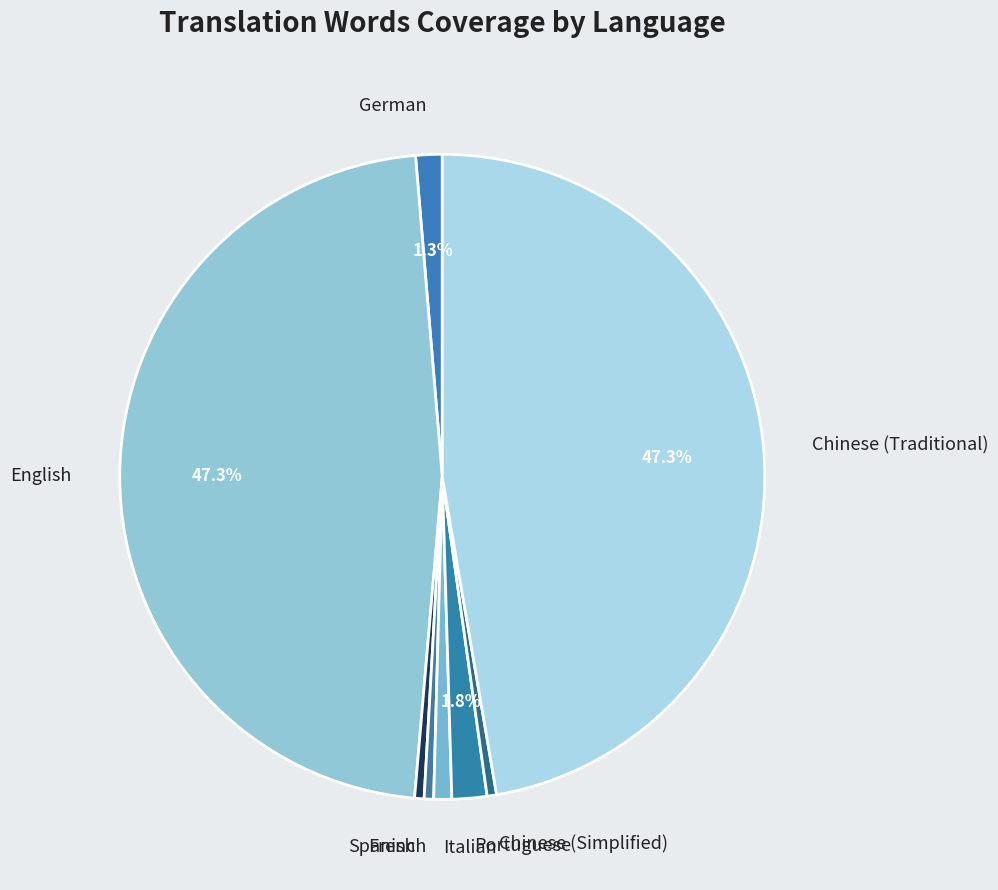

Is it true that French is 0% of the pie?

True